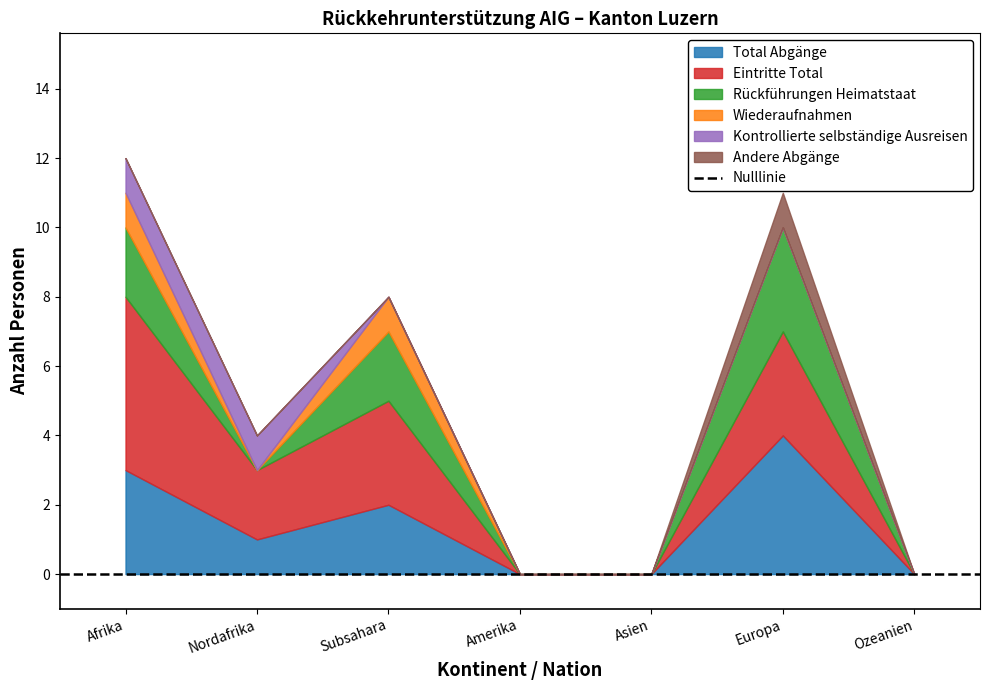

Reading left to right, transcribe all the data shown in this chart.

Total Abgänge: Afrika=3	Nordafrika=1	Subsahara=2	Amerika=0	Asien=0	Europa=4	Ozeanien=0
Eintritte Total: Afrika=5	Nordafrika=2	Subsahara=3	Amerika=0	Asien=0	Europa=3	Ozeanien=0
Rückführungen Heimatstaat: Afrika=2	Nordafrika=0	Subsahara=2	Amerika=0	Asien=0	Europa=3	Ozeanien=0
Wiederaufnahmen: Afrika=1	Nordafrika=0	Subsahara=1	Amerika=0	Asien=0	Europa=0	Ozeanien=0
Kontrollierte selbständige Ausreisen: Afrika=1	Nordafrika=1	Subsahara=0	Amerika=0	Asien=0	Europa=0	Ozeanien=0
Andere Abgänge: Afrika=0	Nordafrika=0	Subsahara=0	Amerika=0	Asien=0	Europa=1	Ozeanien=0